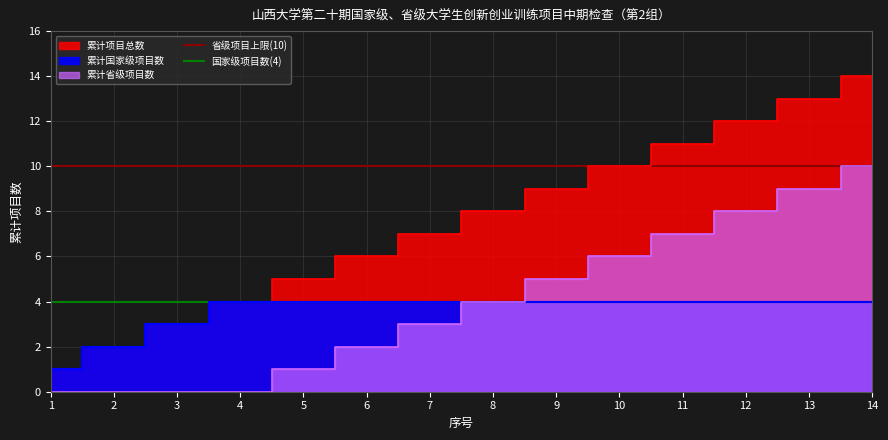

Which category has the lowest value across all series?

1